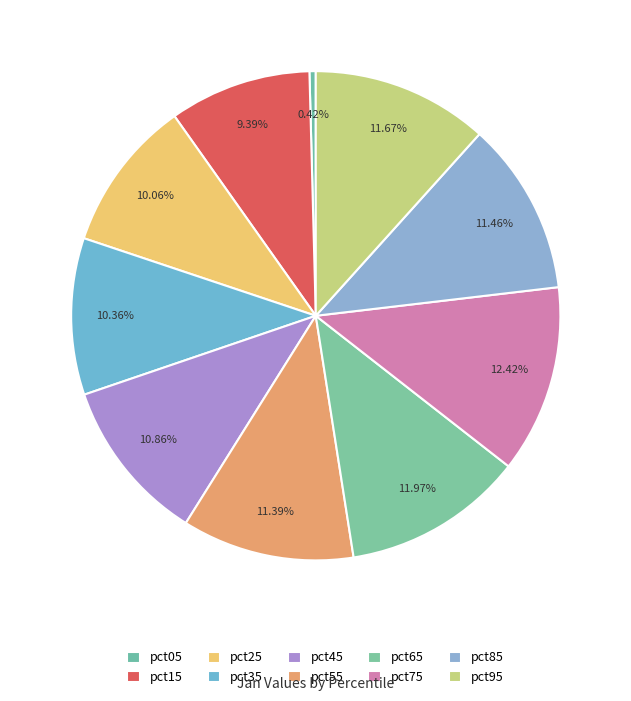

How many segments does this pie chart have?

10